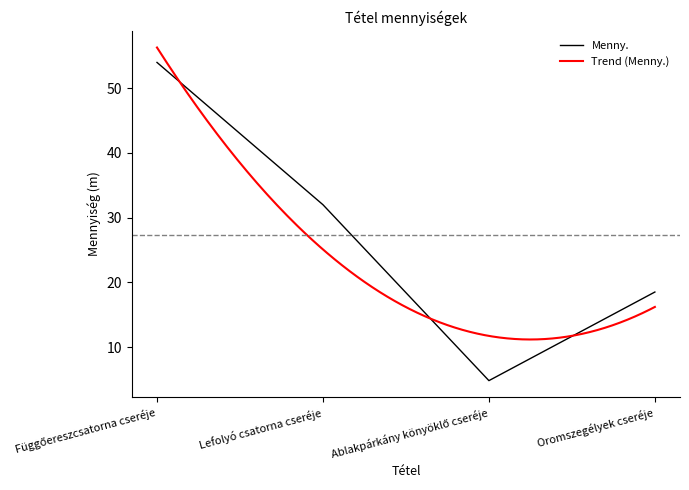

What is the difference between the values at Oromszegélyek cseréje and Függőereszcsatorna cseréje?

35.5